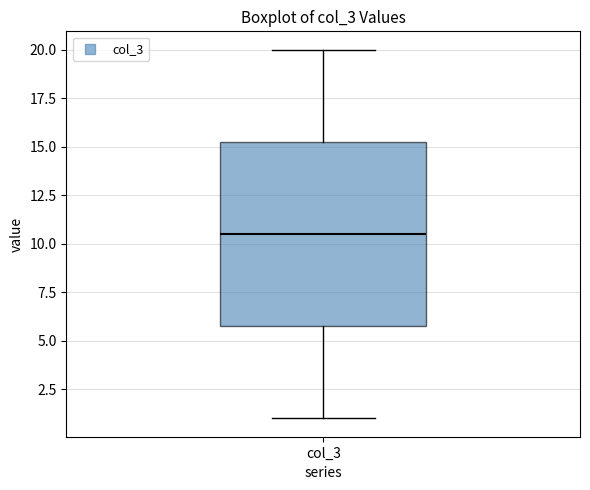

Read this box plot against the y-axis: the position of the median line, the range covered by the box, and the ends of both whiskers. The values are not printed on the chart, so give them approximately, as read against the axis.

median 10.5, box 6.0 to 15.5, whiskers 1.0 to 20.0